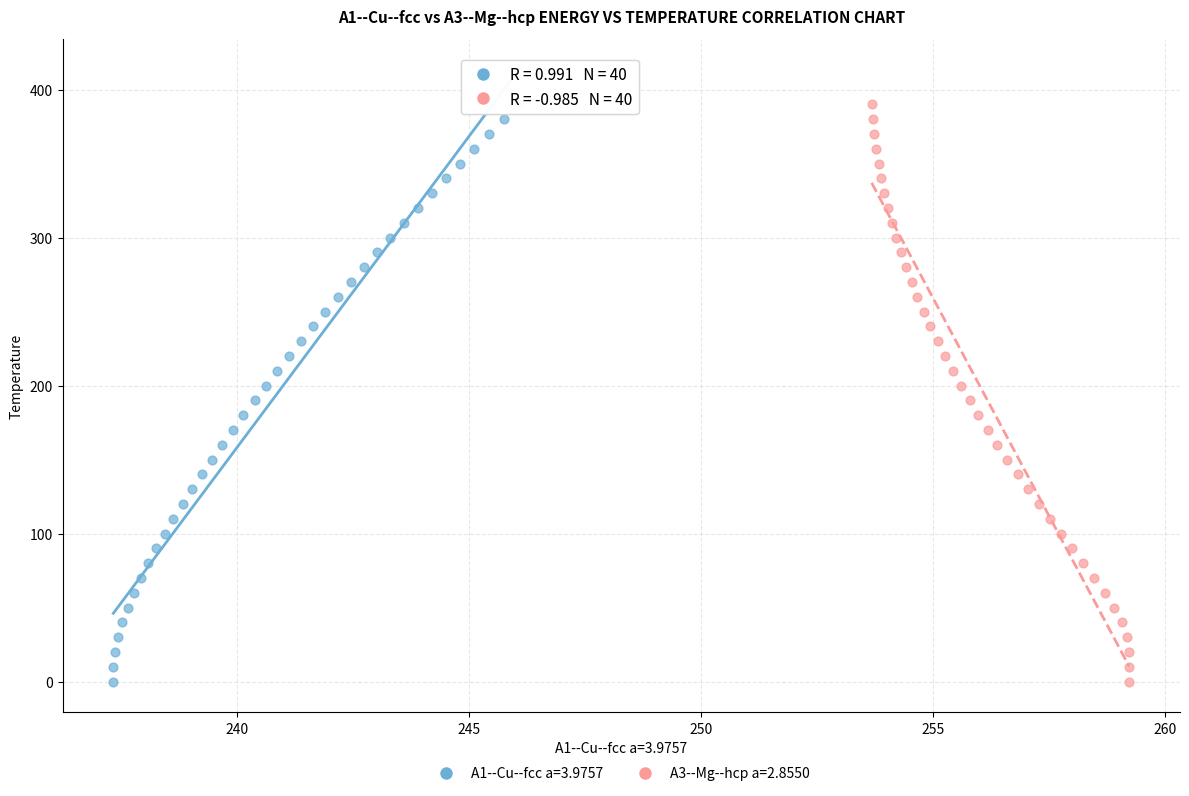

What are all the series names shown in the legend?

A1--Cu--fcc a=3.9757, A3--Mg--hcp a=2.8550